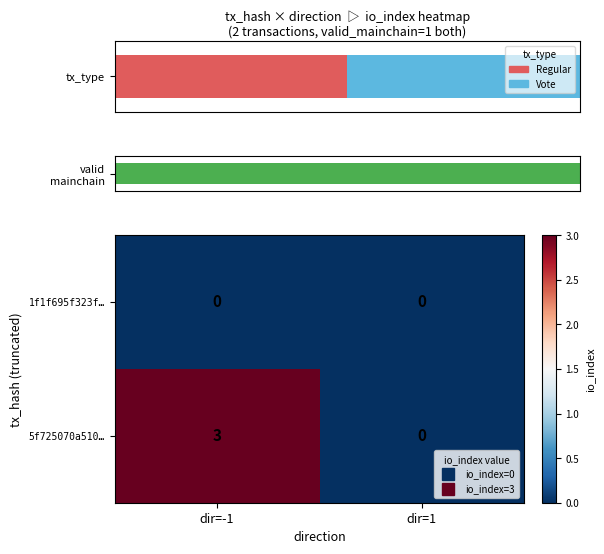

What is the greatest value displayed?

3